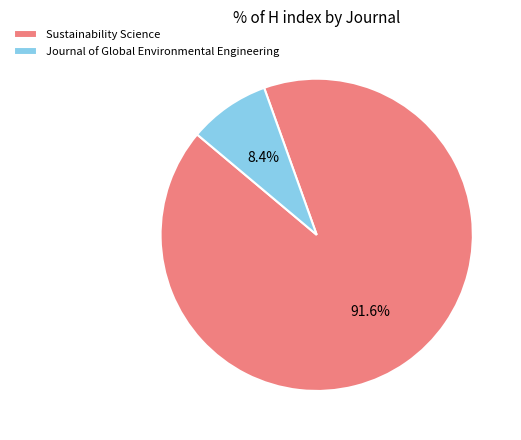

Which category has the biggest portion of the pie?

Sustainability Science